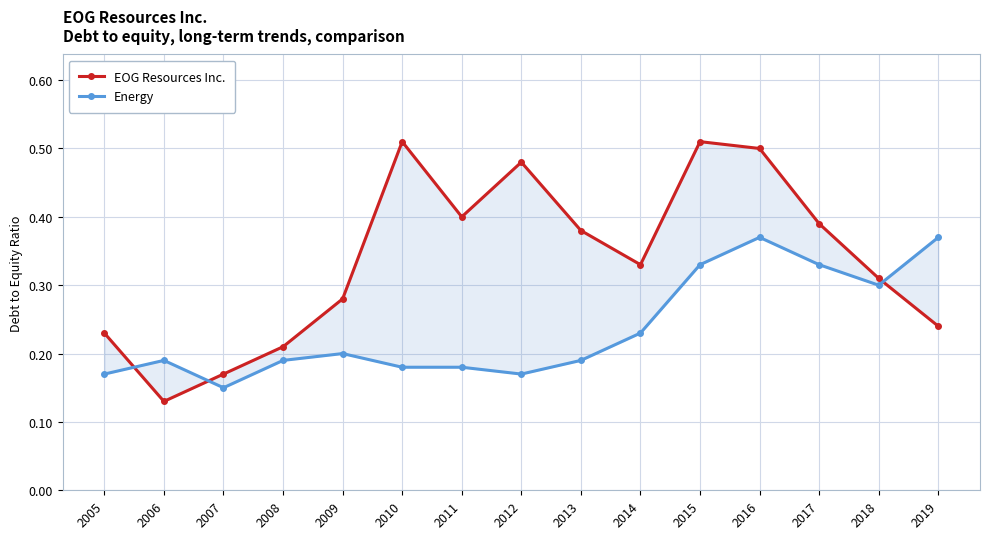

What is the value of the EOG Resources Inc. point at the 1st from the left?

0.2